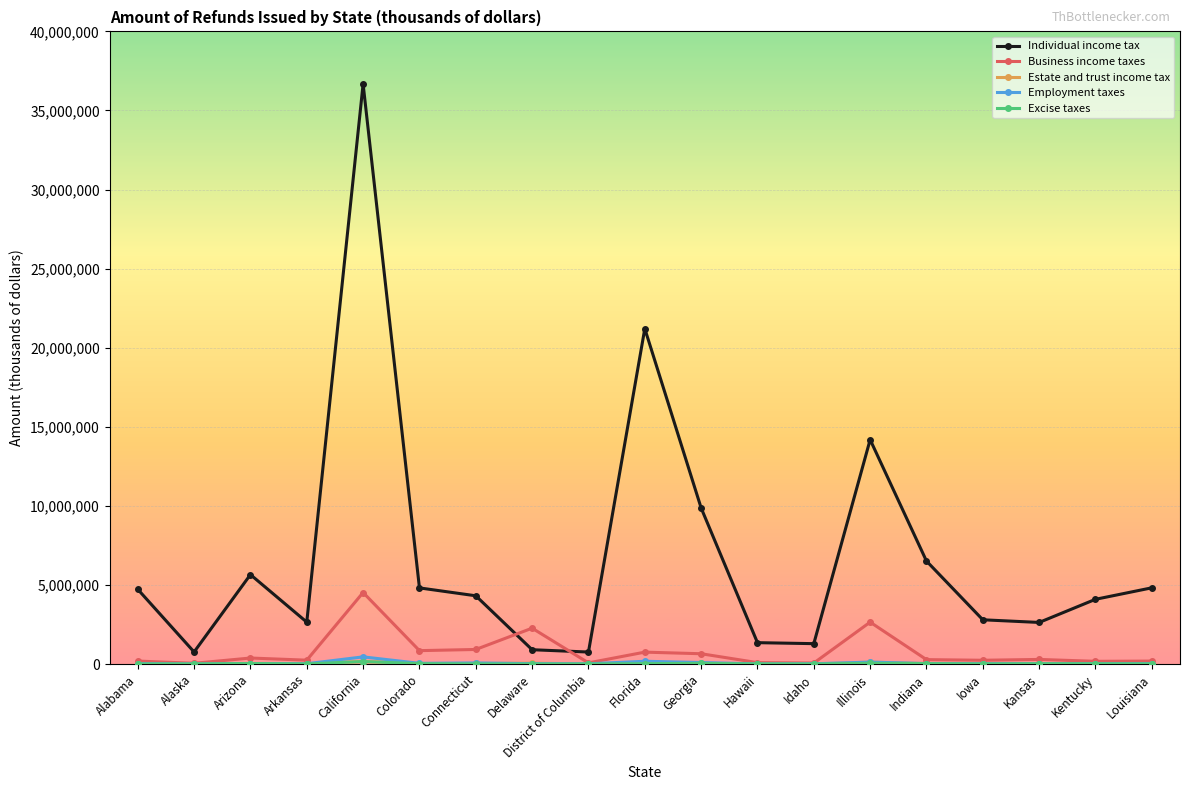

True or false: Business income taxes has more than 2 interior local peaks.

True